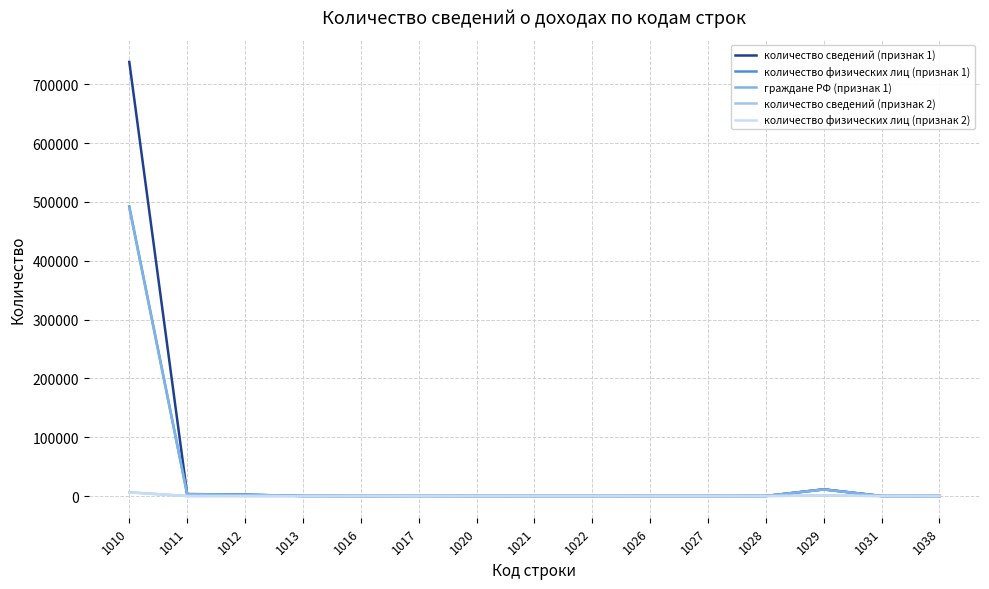

Which series has the largest total across all categories?

количество сведений (признак 1)